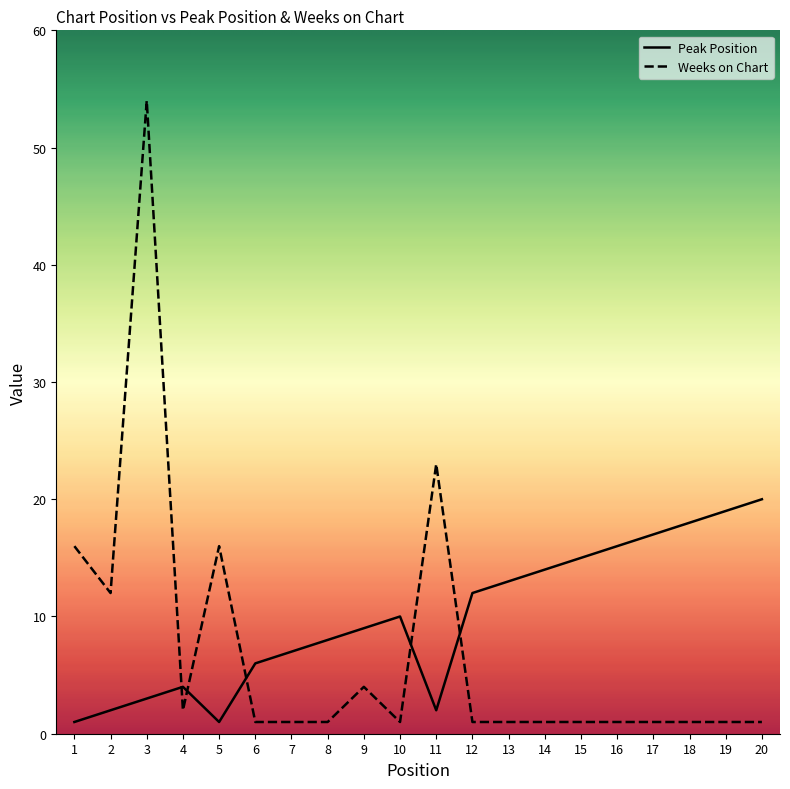

What are all the series names shown in the legend?

Peak Position, Weeks on Chart